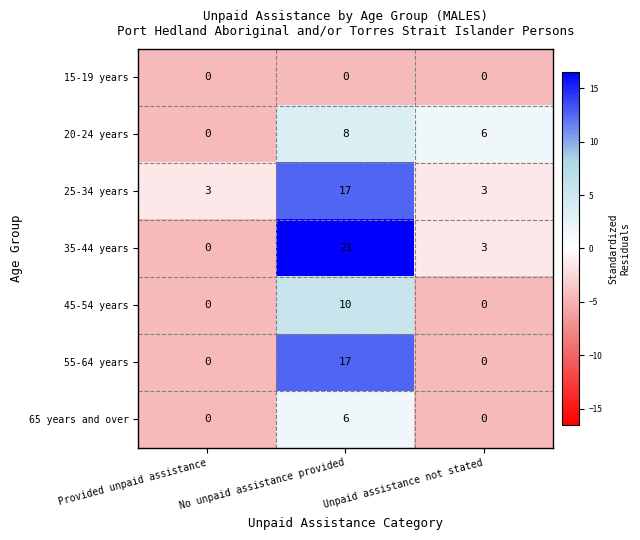

At which label does 35-44 years reach its peak?

No unpaid assistance provided